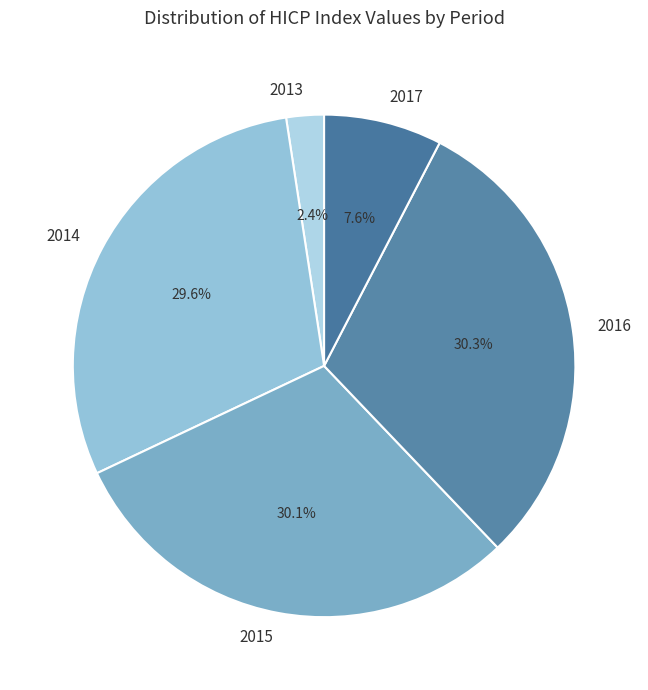

Does 2014 represent more than half of the total?

No